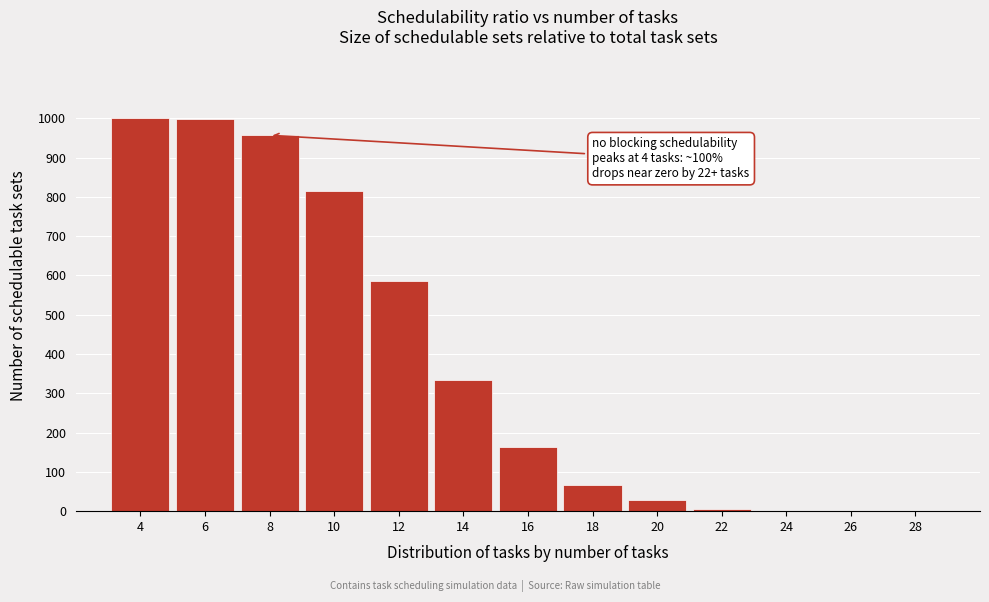

The value at 12 is 785.7. True or false?

False